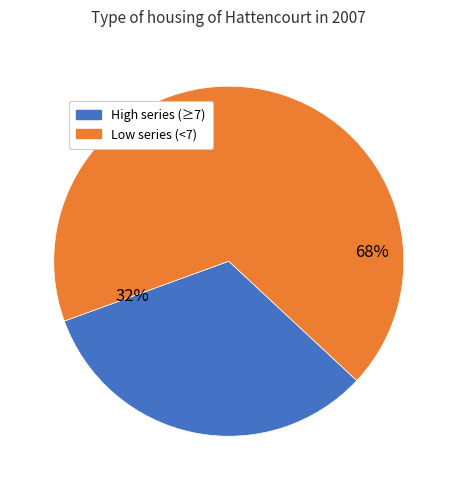

Is it true that 3 is 1% of the pie?

True